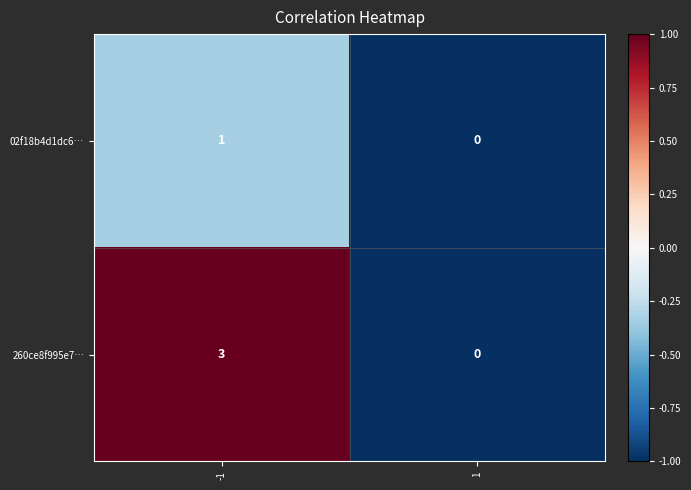

At which category is the sum across all series the highest?

-1